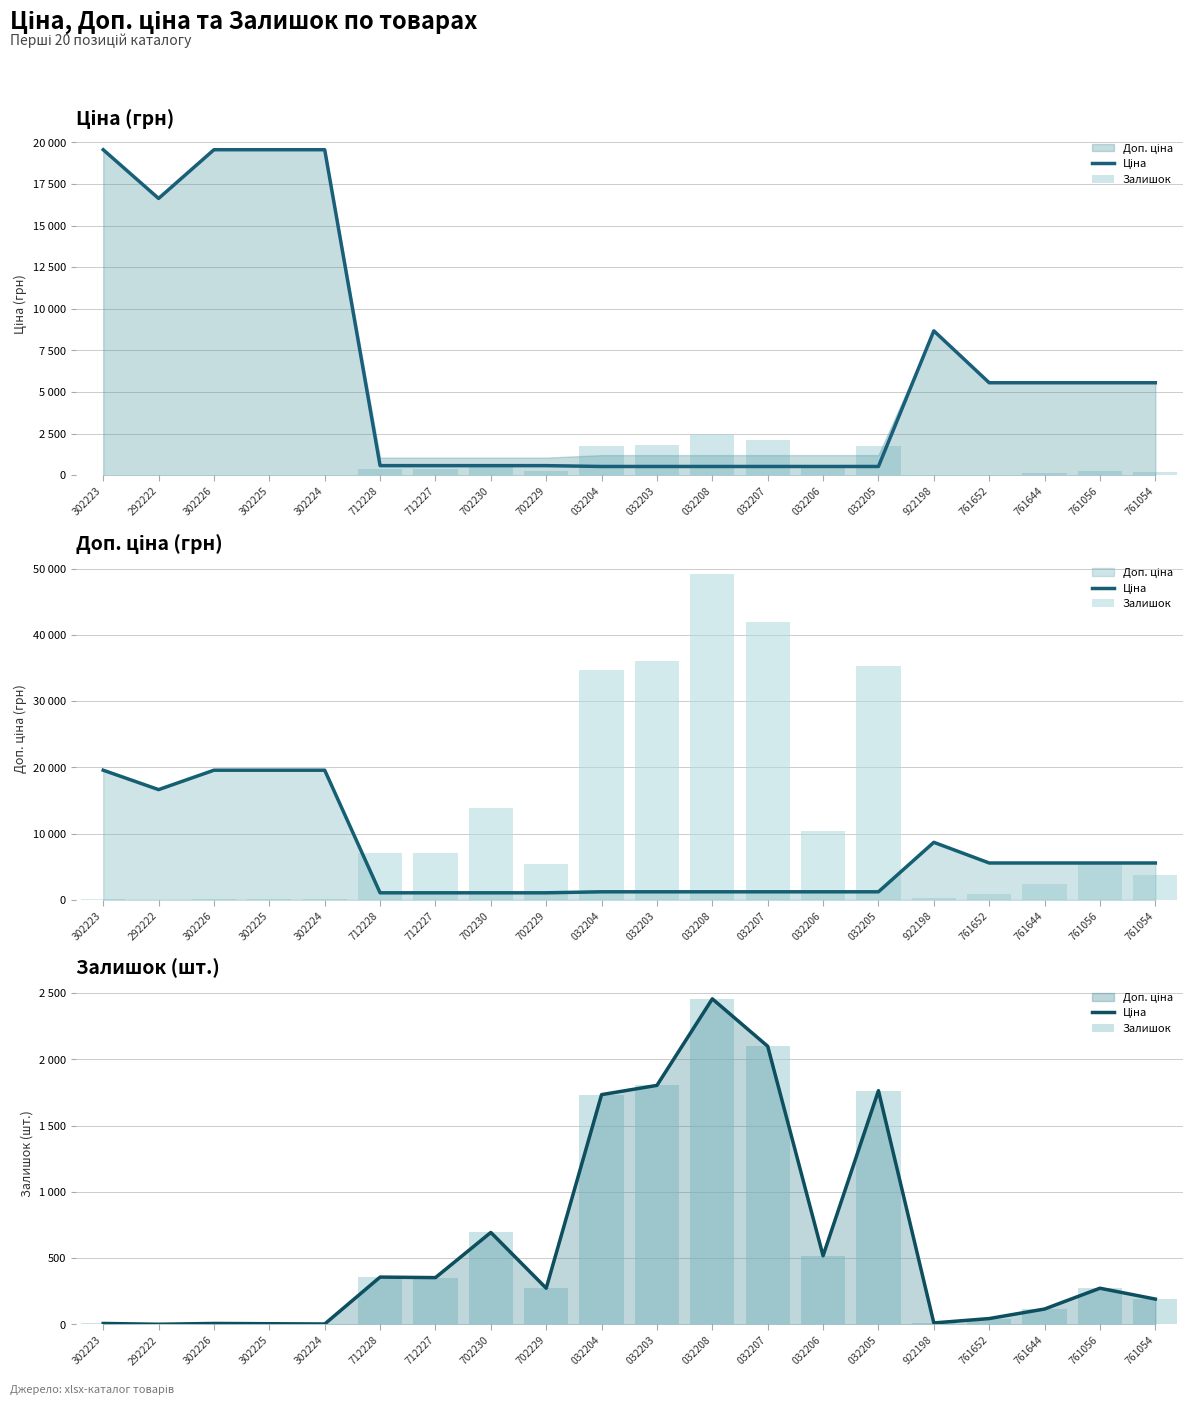

What is the difference between the Залишок values at 302224 and 292222?

2